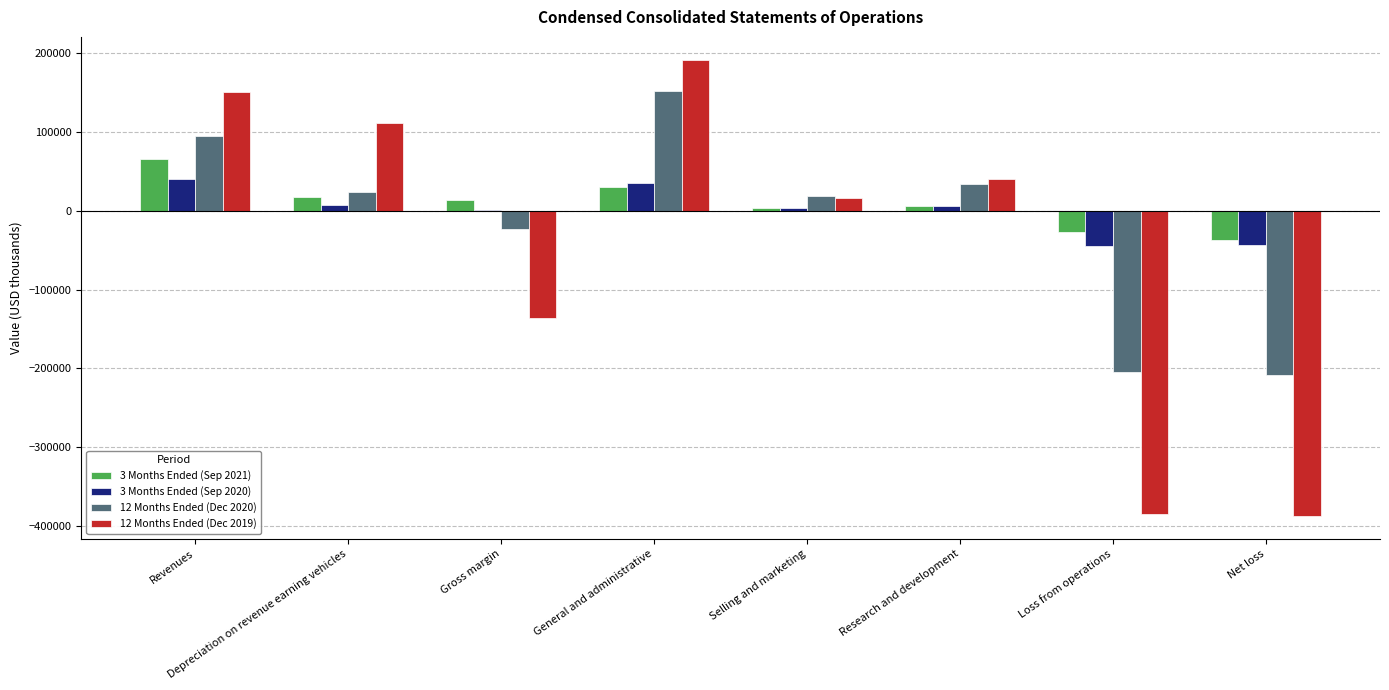

What is the spread (max minus min) of values at General and administrative?

161226